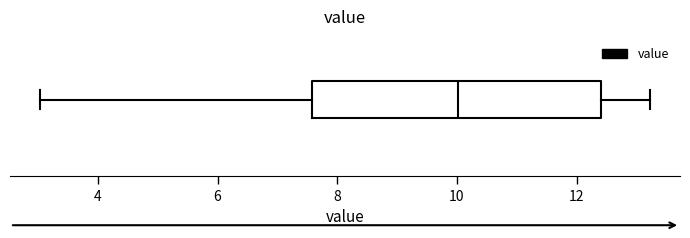

Where does the left whisker of the box end on the x-axis? The values are not printed on the chart, so give them approximately, as read against the axis.

3.0